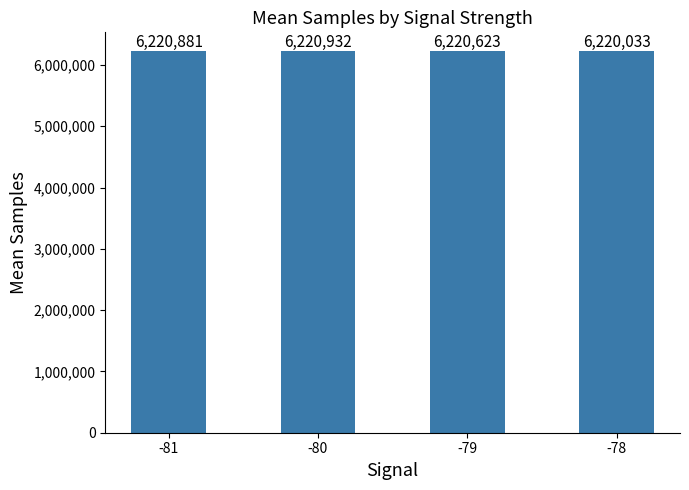

What is the change in value from -81 to -79?

-258.2